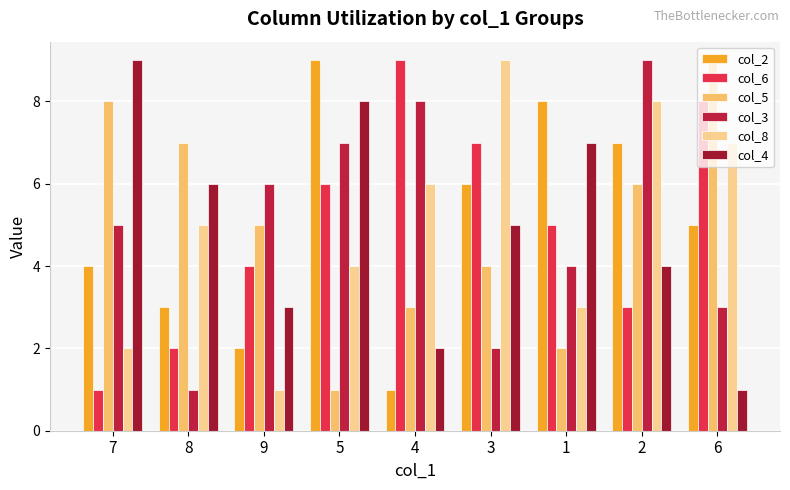

List the labels in order of col_6 value, smallest first.

7, 8, 2, 9, 1, 5, 3, 6, 4